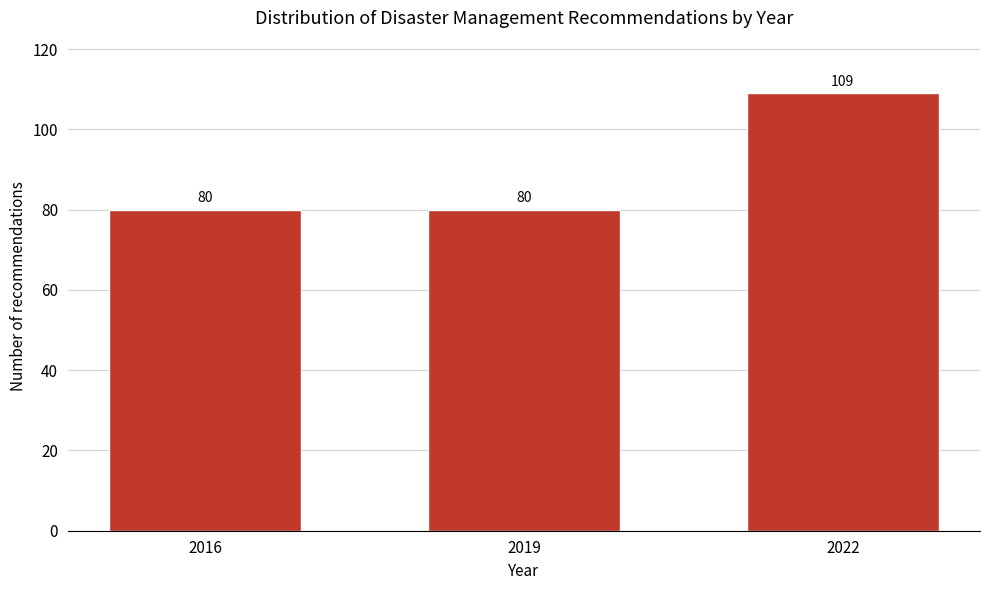

Reading left to right, transcribe all the data shown in this chart.

2016=80	2019=80	2022=109